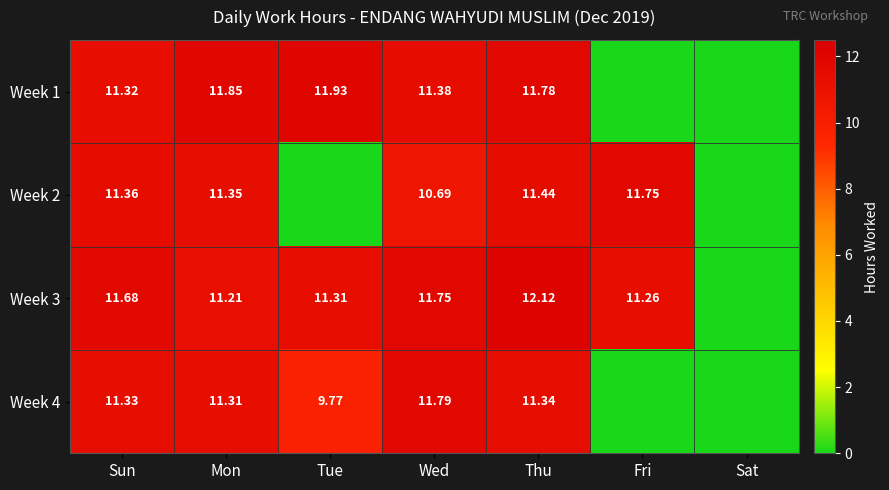

The value of Week 2 at Wed is 10.7. True or false?

True